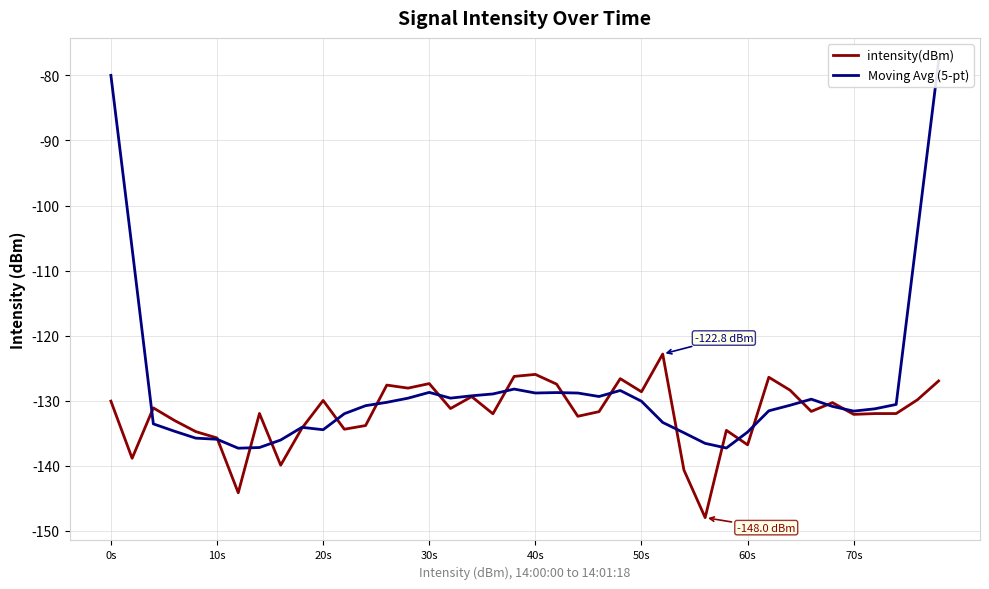

What is the greatest value displayed?

-77.8